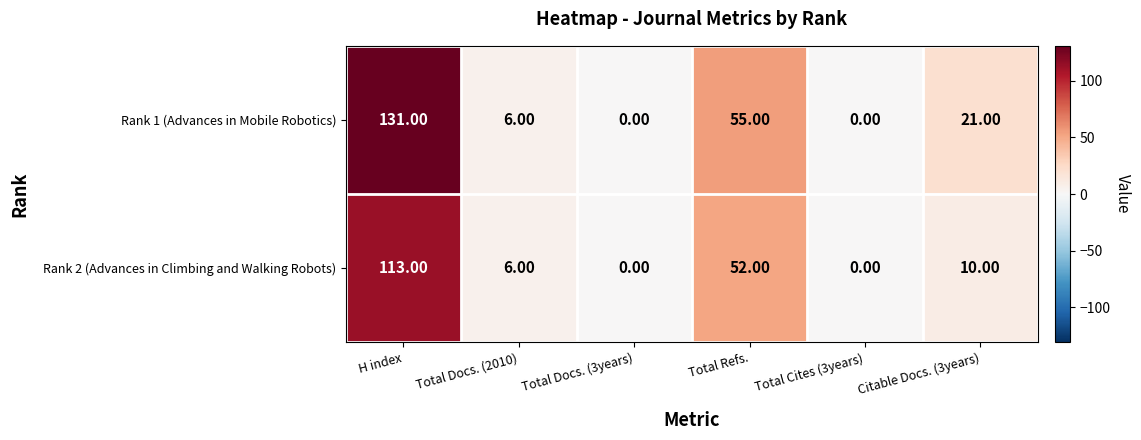

At which category does the chart reach its peak across all series?

H index